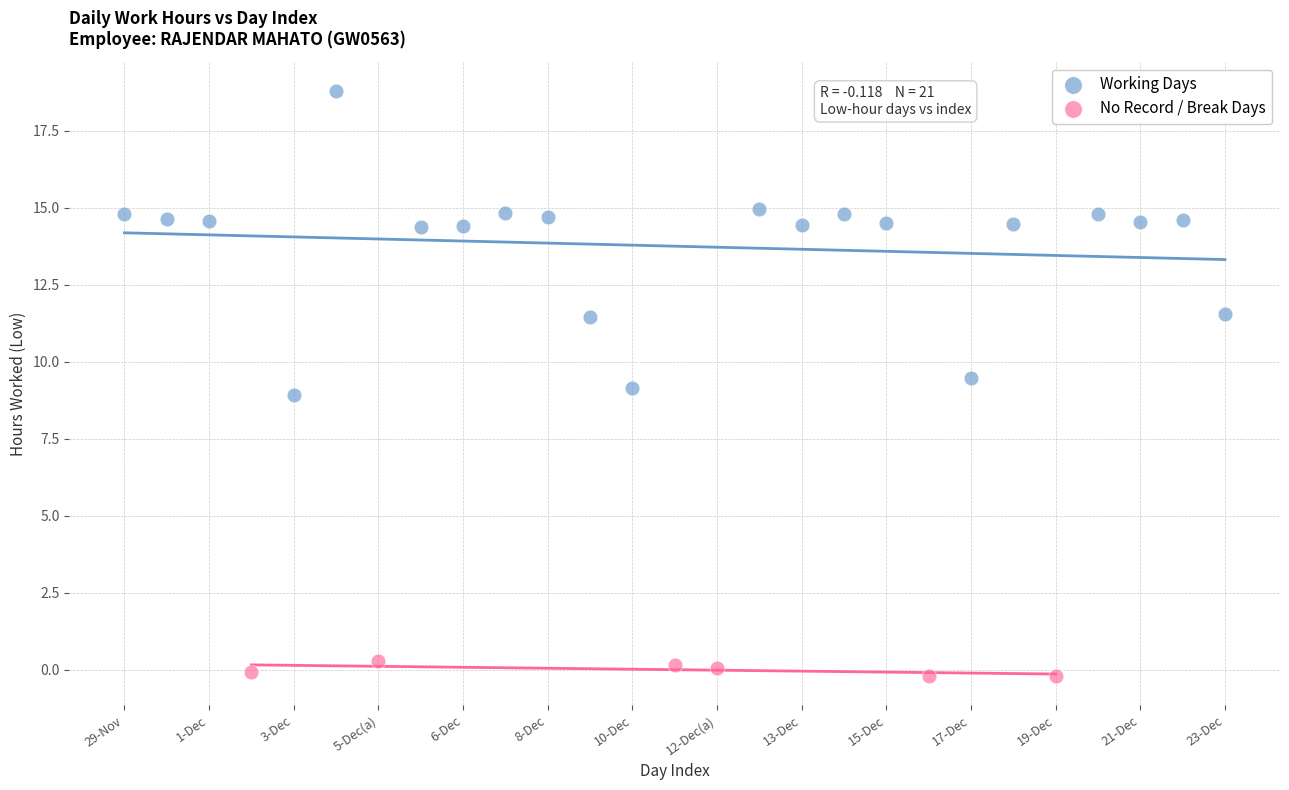

Which series has the largest Y range (max minus min)?

Working Days